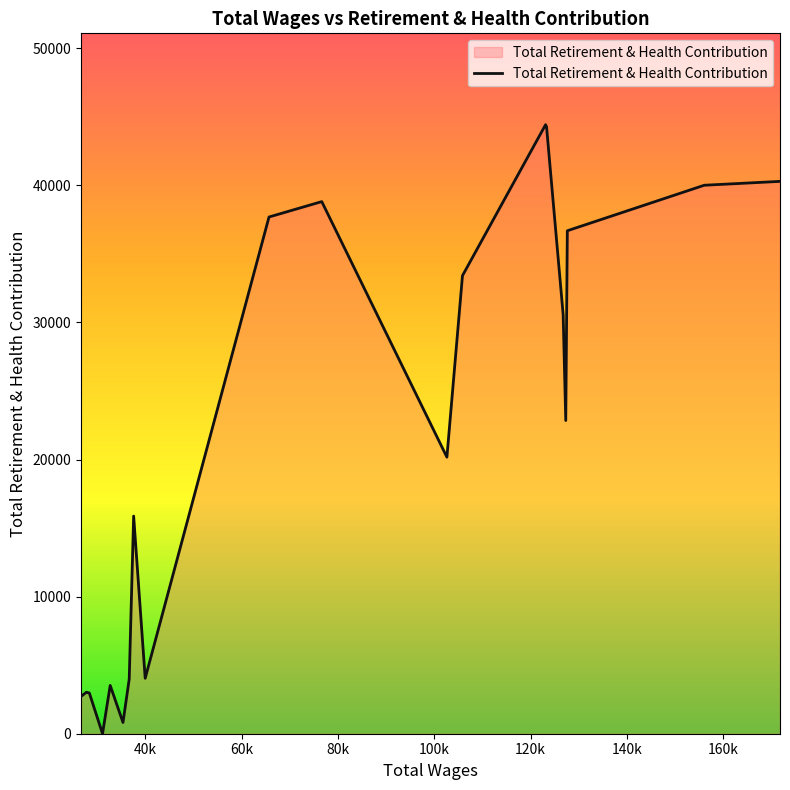

What is the greatest value displayed?

44422